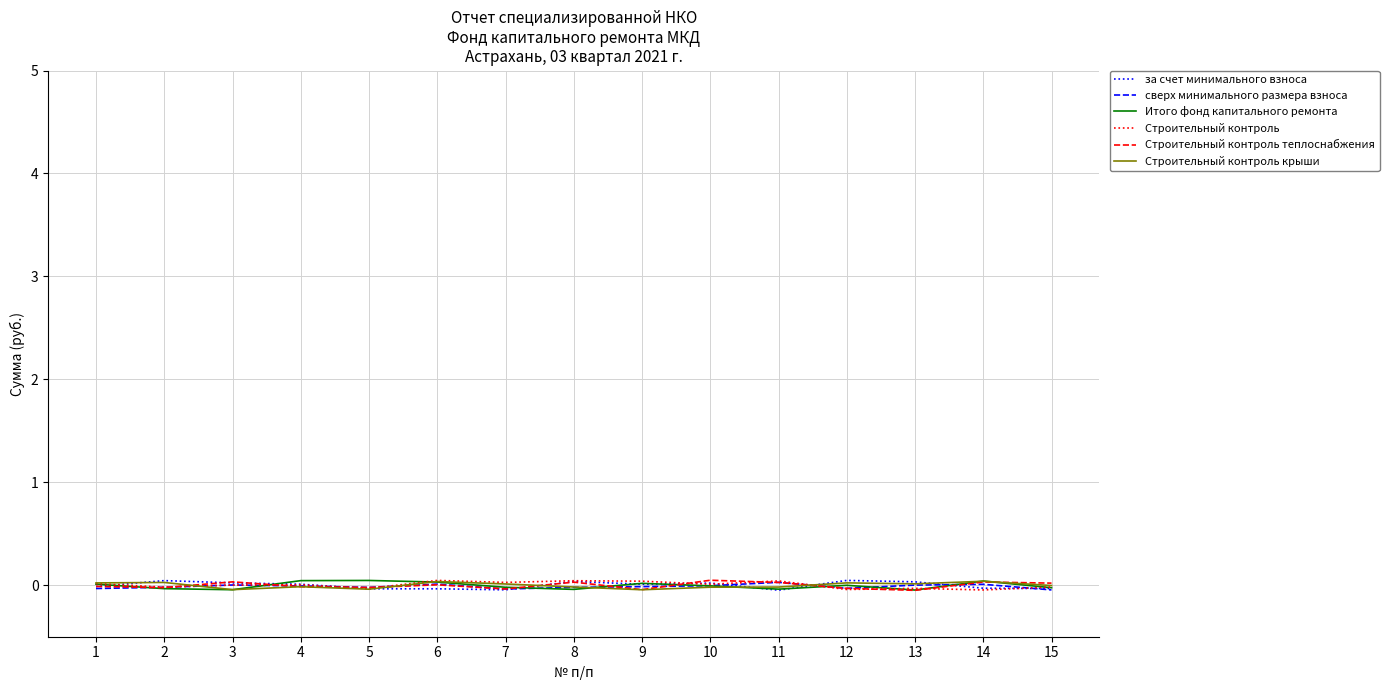

The Строительный контроль теплоснабжения series shows -0.0 at 7. True or false?

True